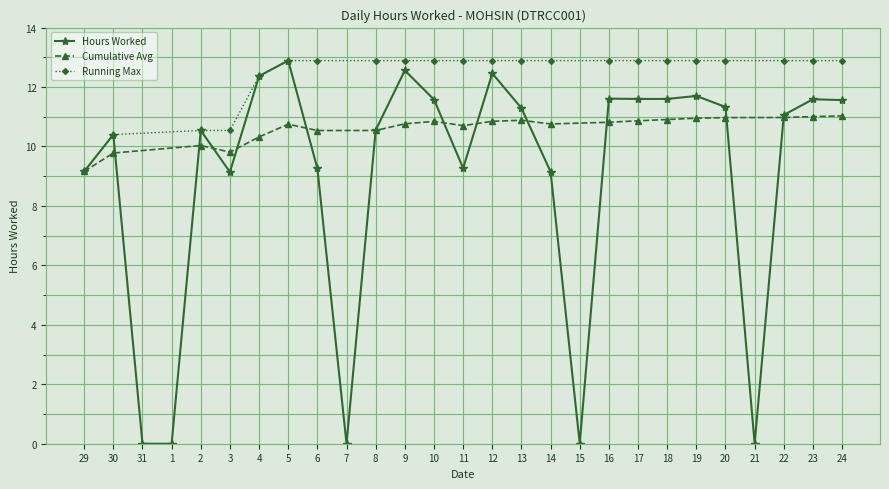

How many interior local valleys (lower than both neighbors) does the data have?

5